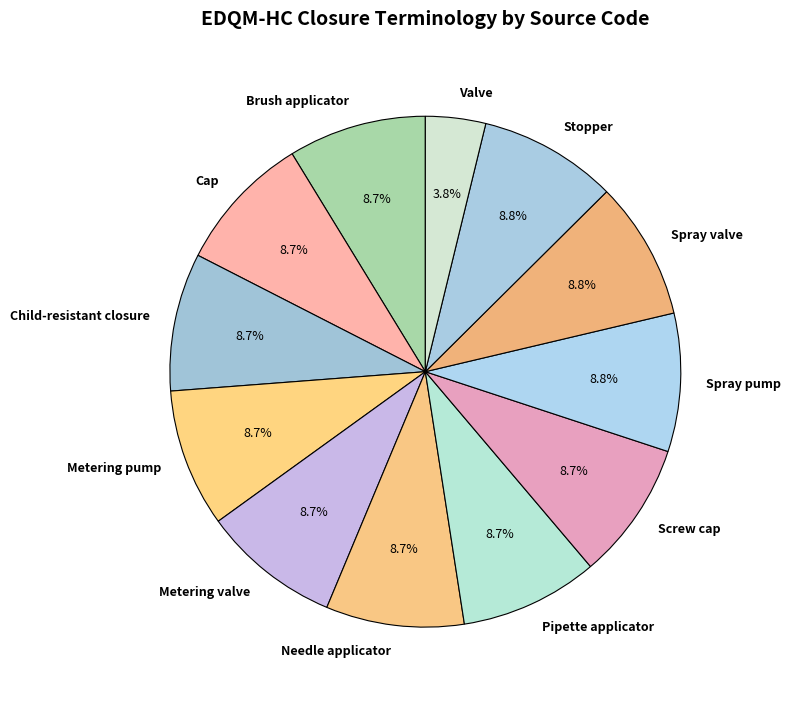

Approximately how many times larger is the value at Metering valve compared to Child-resistant closure?

1.0